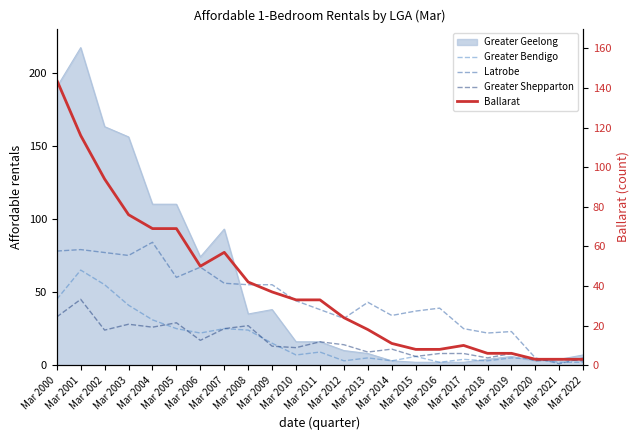

In Latrobe, how many points are higher than both neighbors (excluding endpoints)?

6